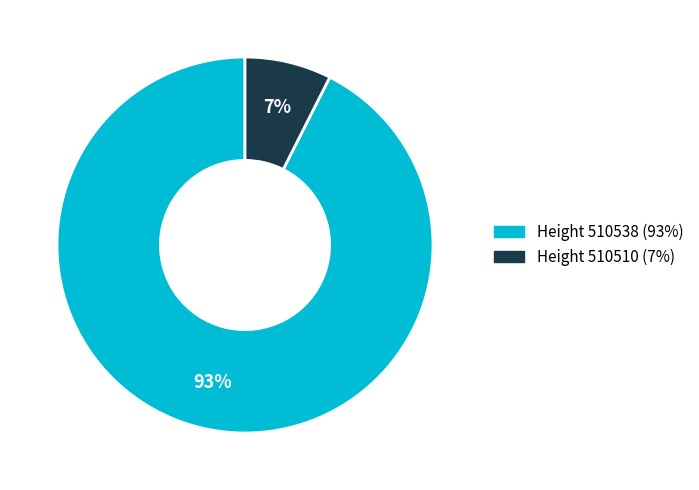

To the nearest percent, what is the average slice percentage?

50%